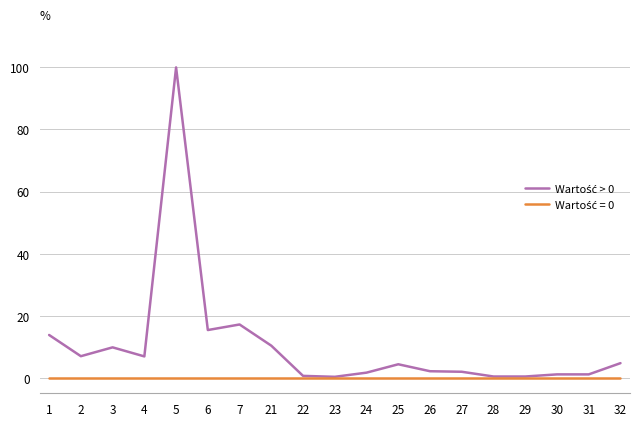

Which label corresponds to the largest value in the chart?

5